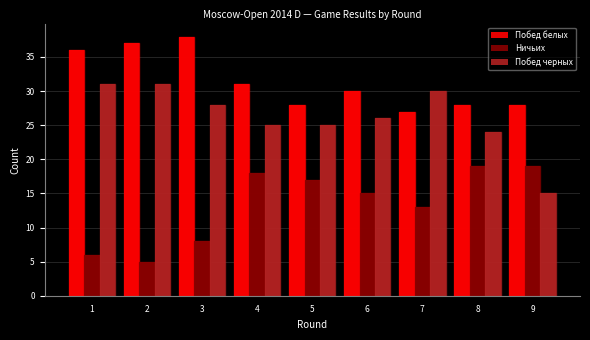

Reading right to left, what are all the values shown in this chart?

Побед белых: 28	28	27	30	28	31	38	37	36
Ничьих: 19	19	13	15	17	18	8	5	6
Побед черных: 15	24	30	26	25	25	28	31	31